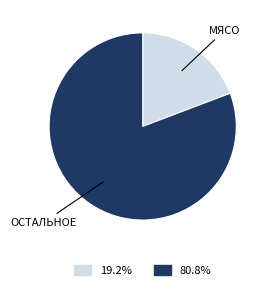

How many segments does this pie chart have?

2